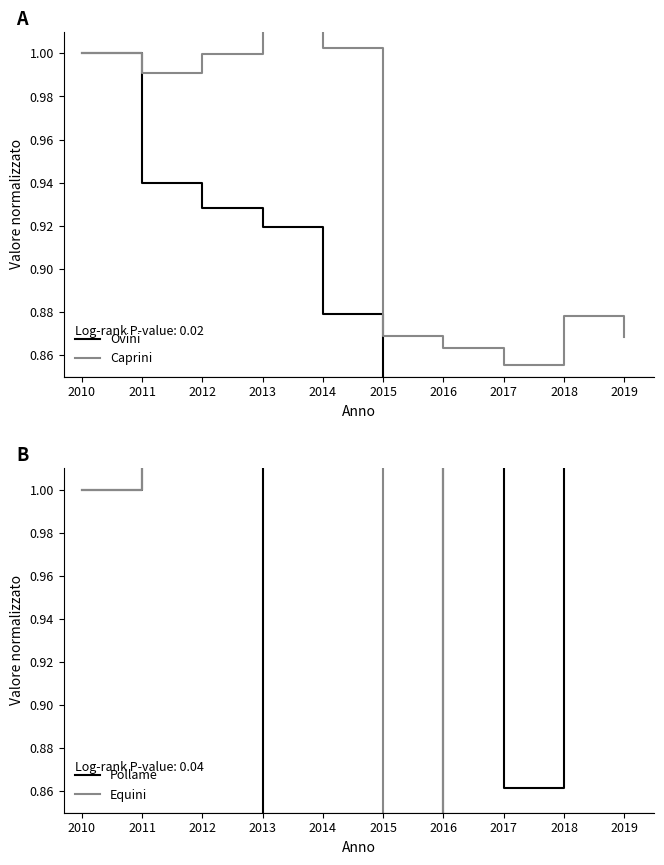

What is the maximum value for Ovini?

1.0